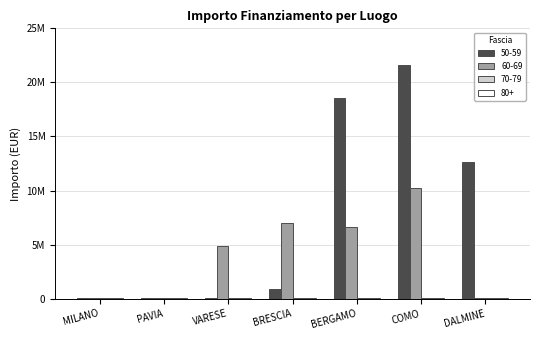

Are the bars horizontal?

No